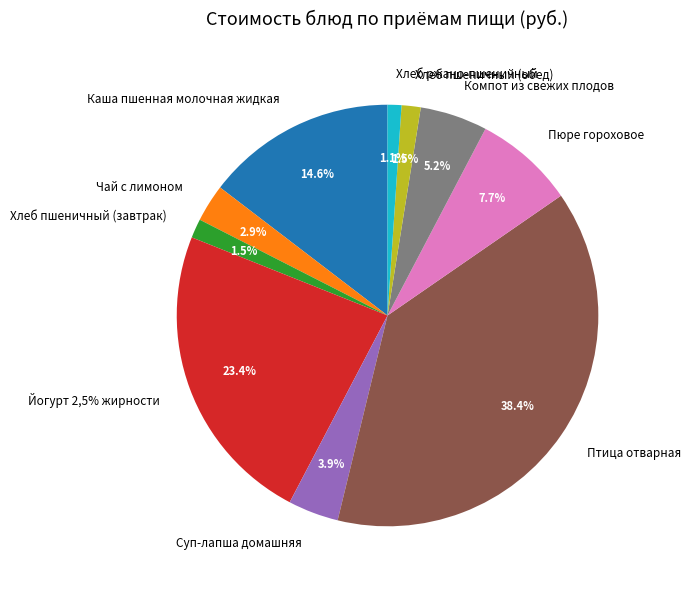

To the nearest percent, what is the average slice percentage?

10%